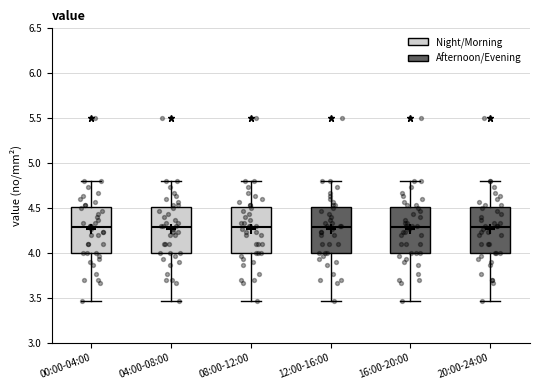

Where does the median line of the box for 12:00-16:00 sit on the y-axis? The values are not printed on the chart, so give them approximately, as read against the axis.

4.30